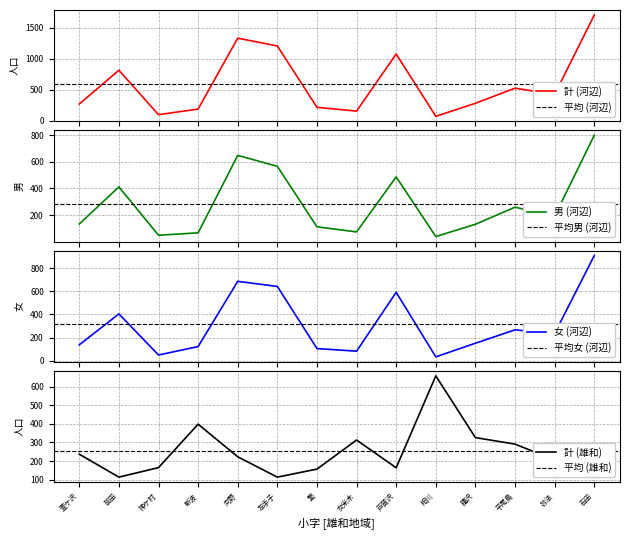

What is the maximum value for 計 (河辺)?

1708